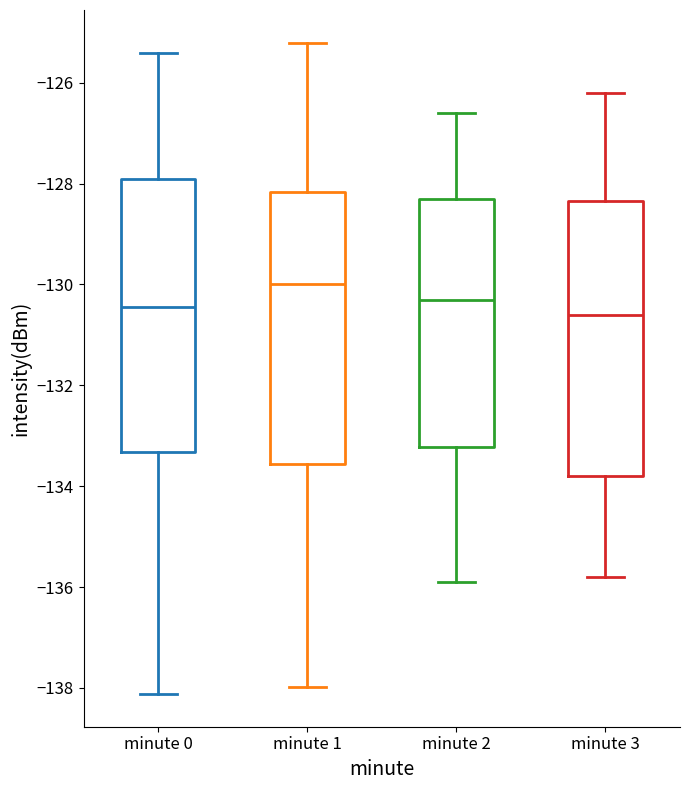

Reading left to right, read every box against the y-axis: the position of its median line, the range the box covers, and the ends of its whiskers. The values are not printed on the chart, so give them approximately, as read against the axis.

minute 0: median -130.4, box -133.4 to -128.0, whiskers -138.2 to -125.4
minute 1: median -130.0, box -133.6 to -128.2, whiskers -138.0 to -125.2
minute 2: median -130.2, box -133.2 to -128.2, whiskers -135.8 to -126.6
minute 3: median -130.6, box -133.8 to -128.4, whiskers -135.8 to -126.2